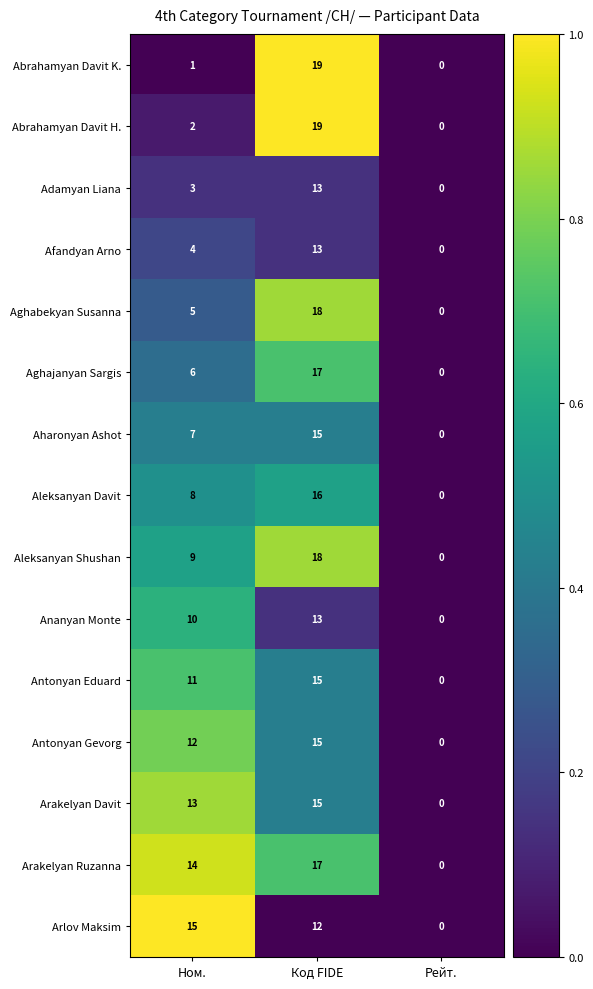

What is the difference between the Aharonyan Ashot values at Рейт. and Ном.?

7